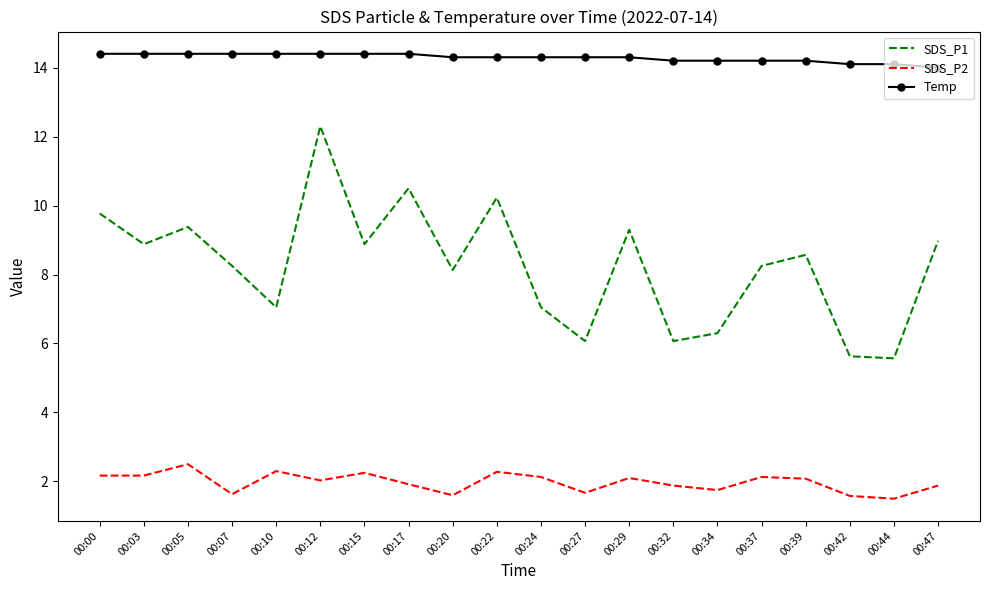

What is the sum of all SDS_P1 values?

165.2